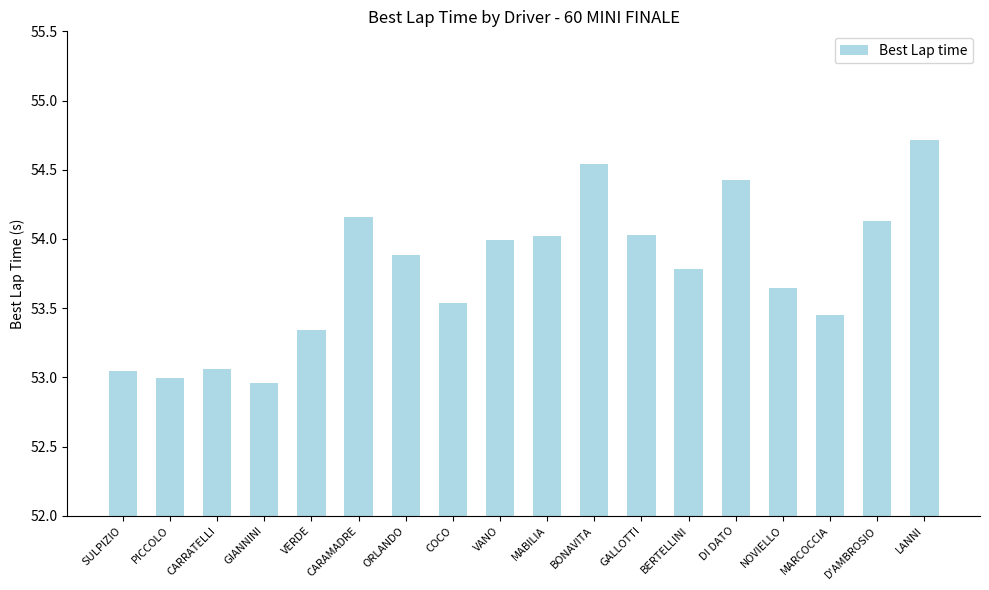

What is the maximum value shown in the chart?

54.7